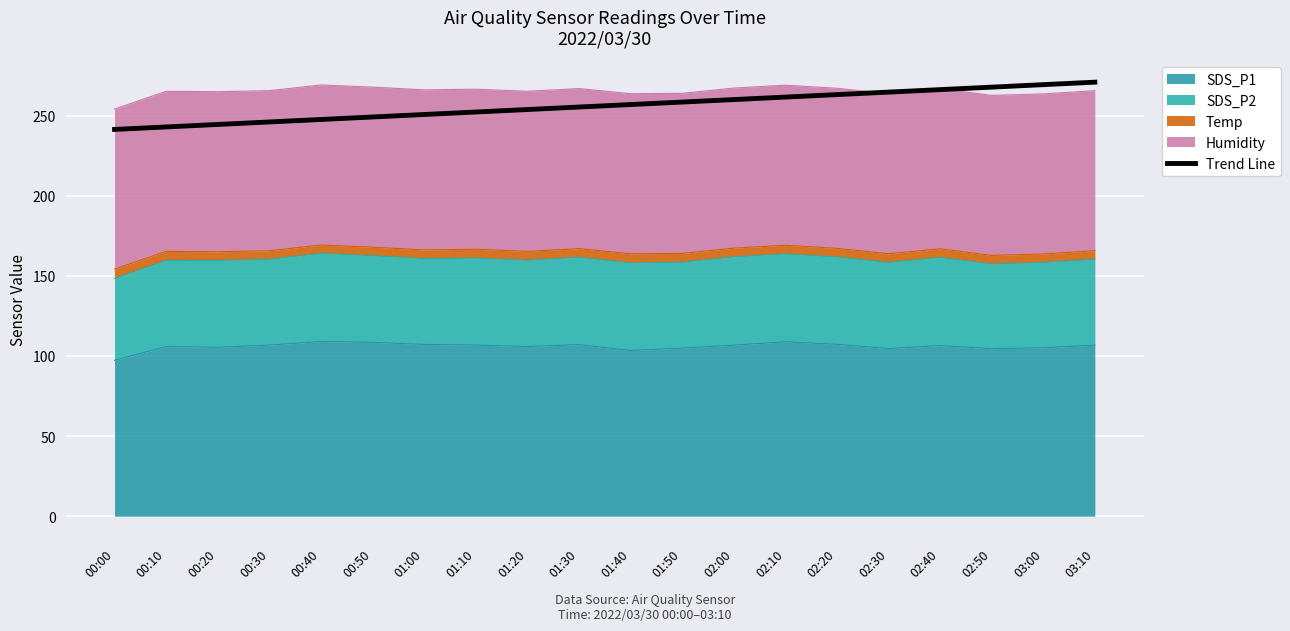

Reading left to right, extract all data points from this chart.

241.4	242.9	244.5	246.1	247.6	249.2	250.7	252.3	253.8	255.4	256.9	258.5	260.0	261.6	263.1	264.7	266.2	267.8	269.3	270.9